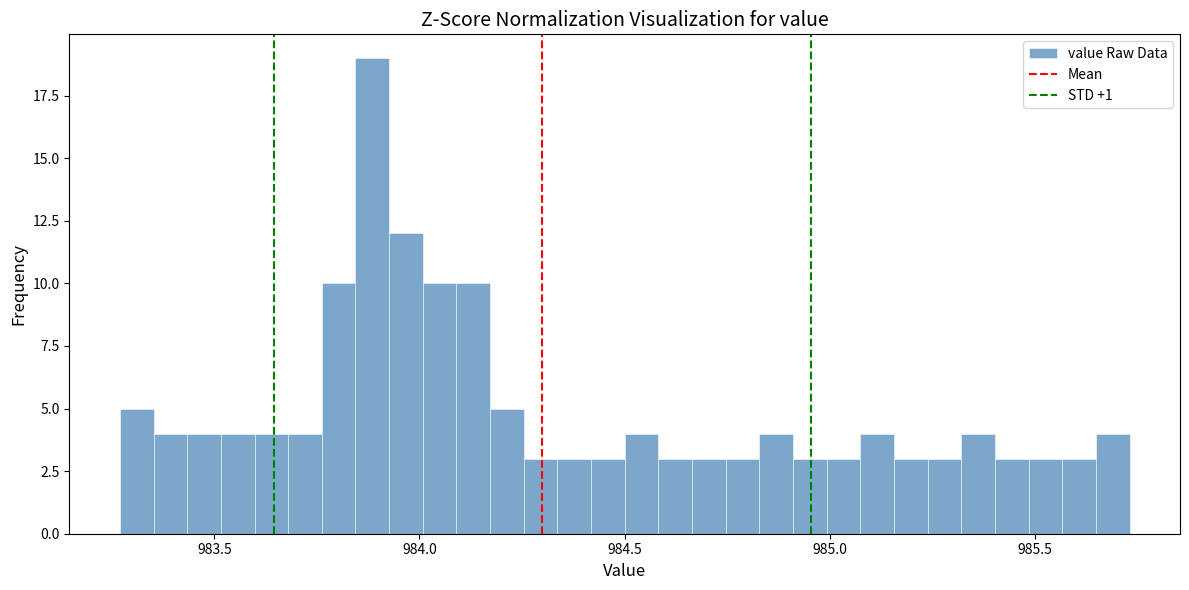

Around what value on the x-axis is the tallest bar? Give the approximate position of its centre, as read against the axis.

983.90